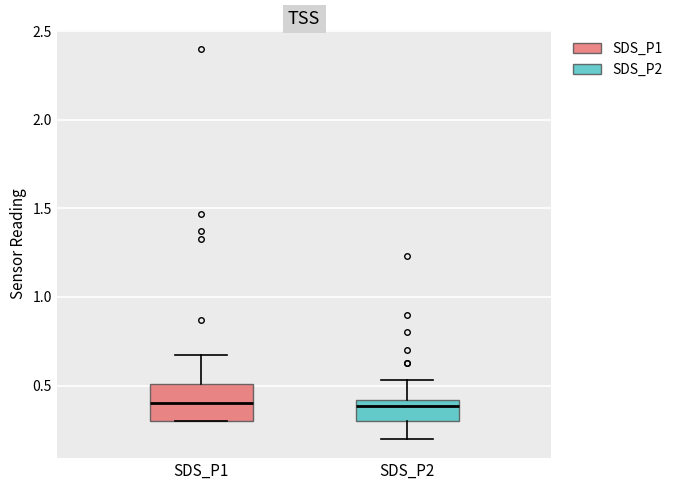

Reading left to right, transcribe this box plot: for each box, give where its median line is, the range the box spans, and where its two whiskers end, as read against the y-axis. The values are not printed on the chart, so give them approximately, as read against the axis.

SDS_P1: median 0.40, box 0.30 to 0.50, whiskers 0.30 to 0.65
SDS_P2: median 0.40 (just below the box's upper edge), box 0.30 to 0.40, whiskers 0.20 to 0.55